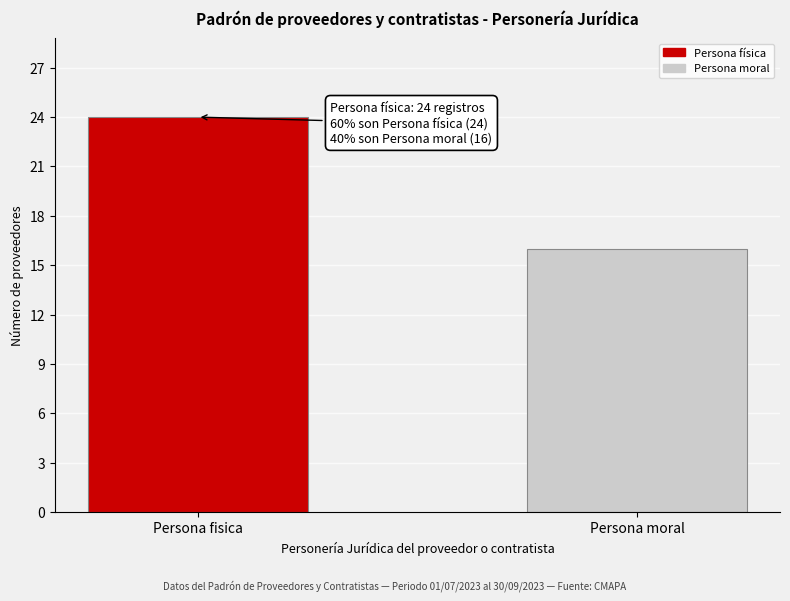

Reading left to right, extract all data points from this chart.

Persona fisica=24	Persona moral=16